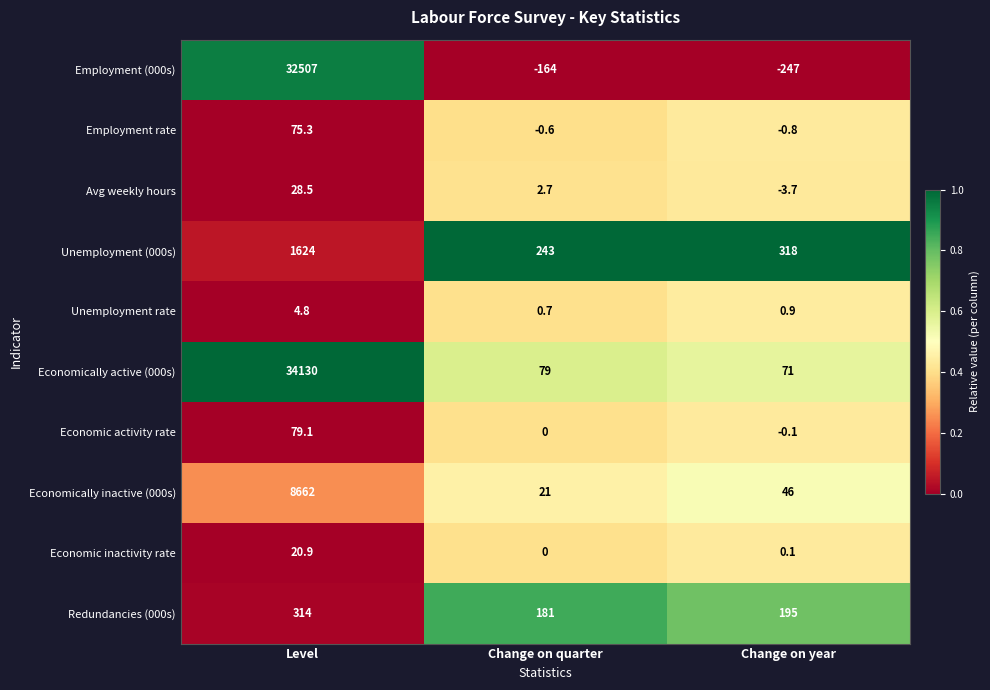

The value of Employment (000s) at Change on year is -247.0. True or false?

True